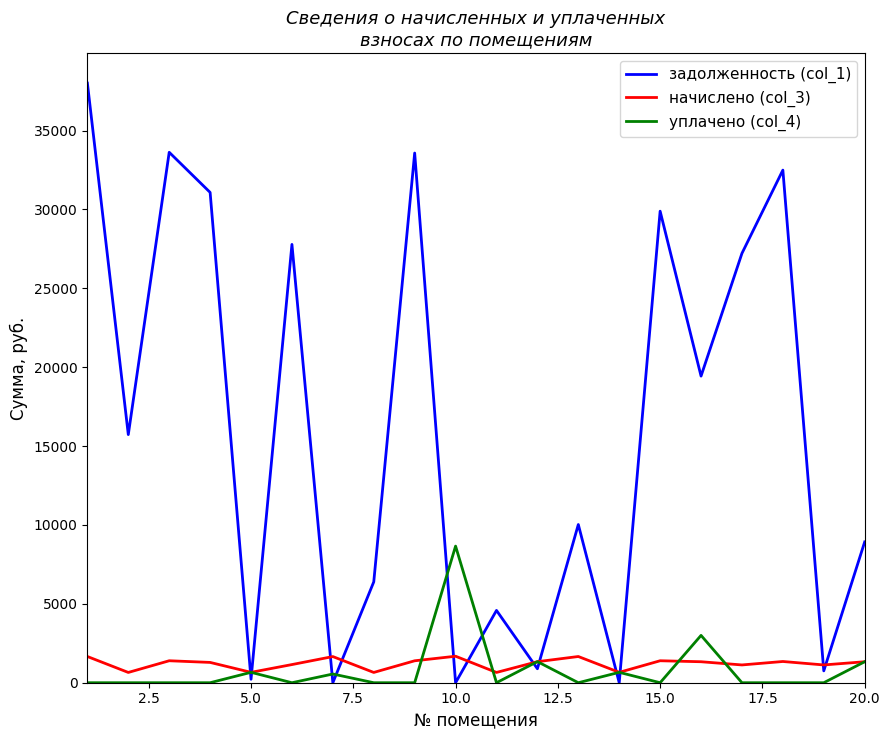

Which series has the largest range (max minus min)?

задолженность (col_1)